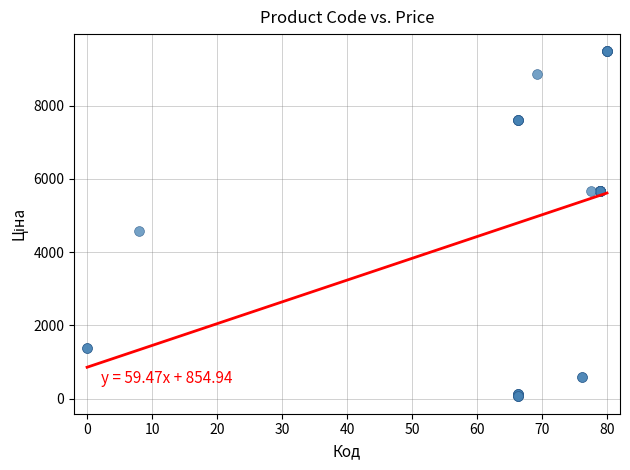

What Y value in the scatter plot is closest to 4768?

4561.9